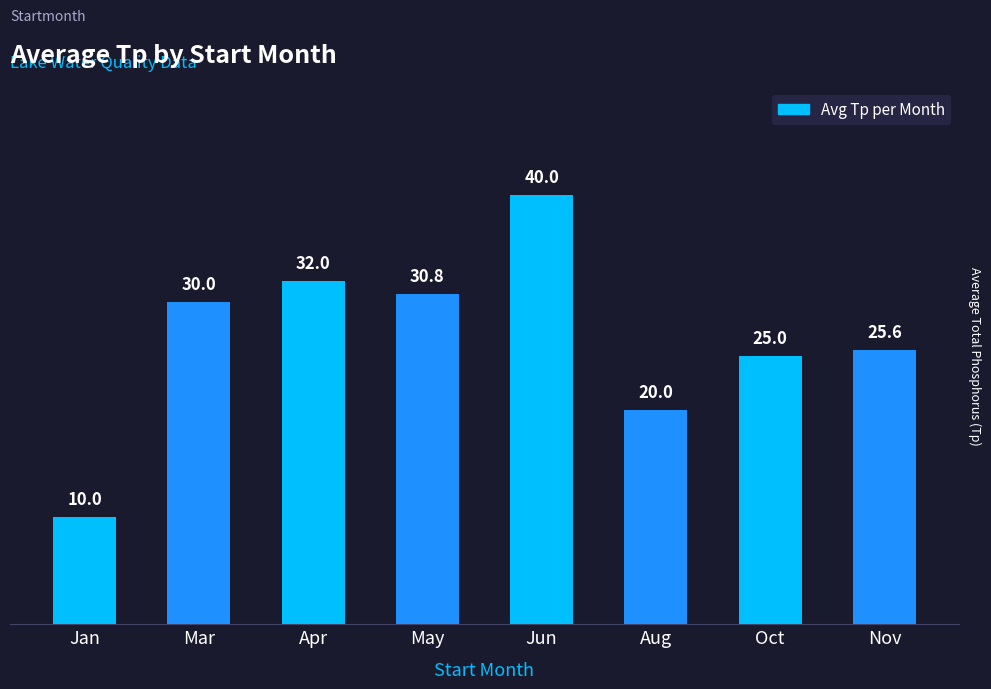

What is the greatest value displayed?

40.0